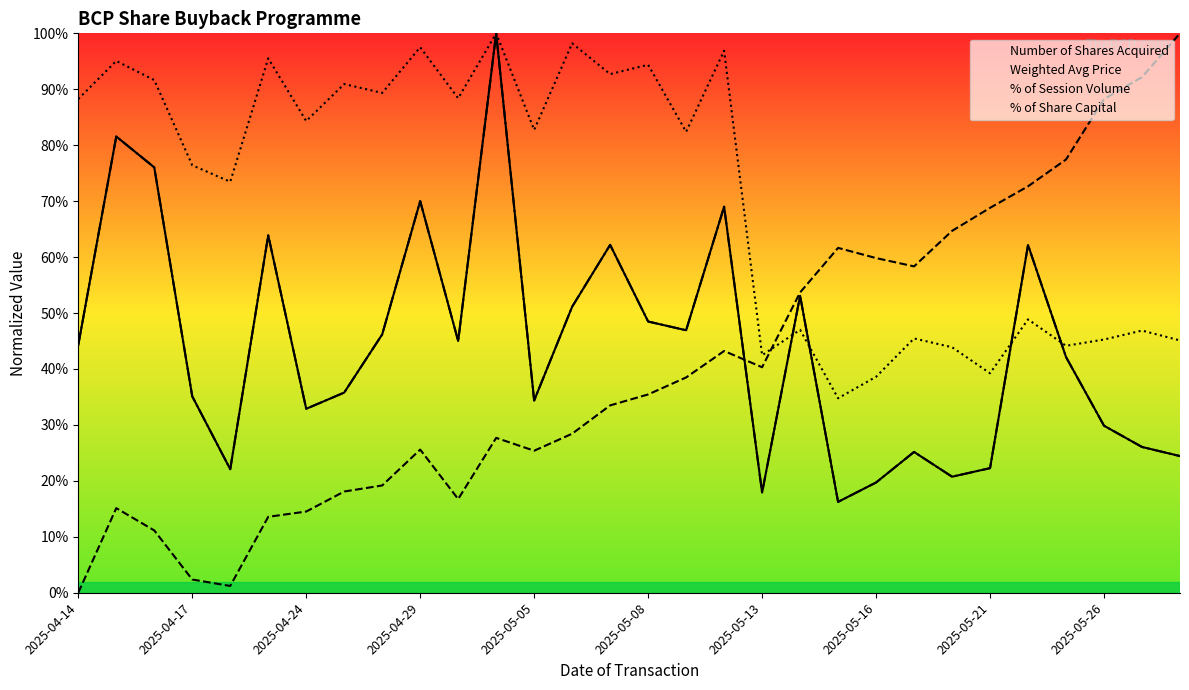

Rank the series at 16 from highest to lowest value.

% of Session Volume, Number of Shares Acquired, % of Share Capital, Weighted Avg Price